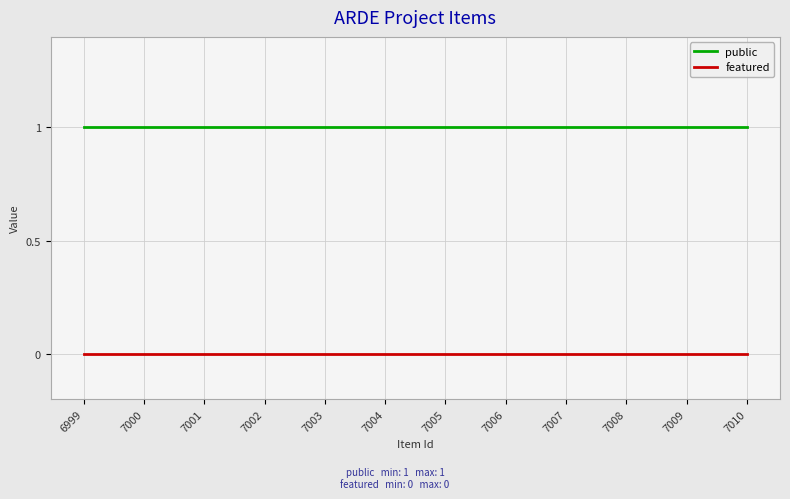

Which series has the largest total across all categories?

public